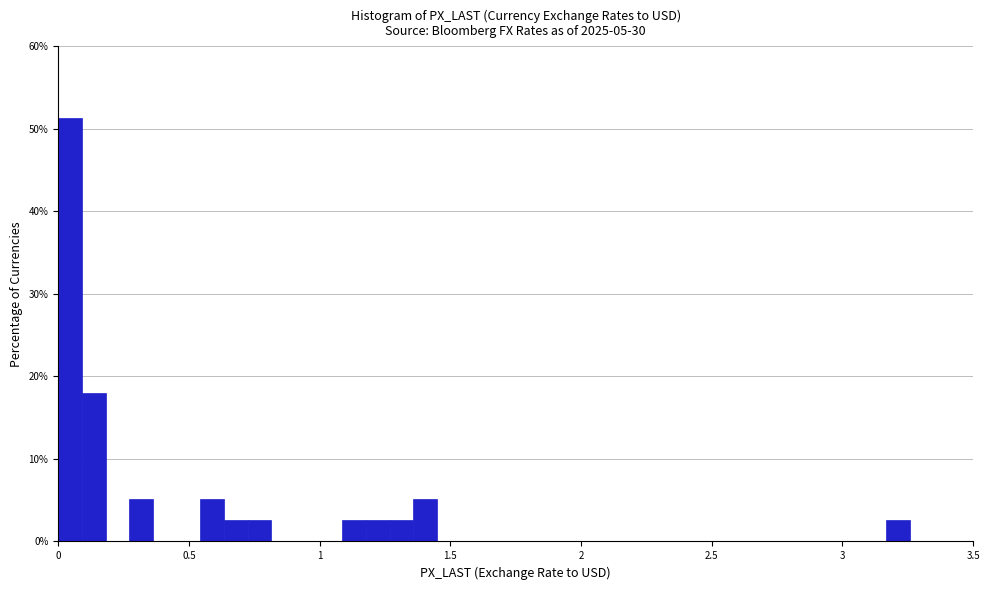

Around what value on the x-axis is the tallest bar? Give the approximate position of its centre, as read against the axis.

0.05